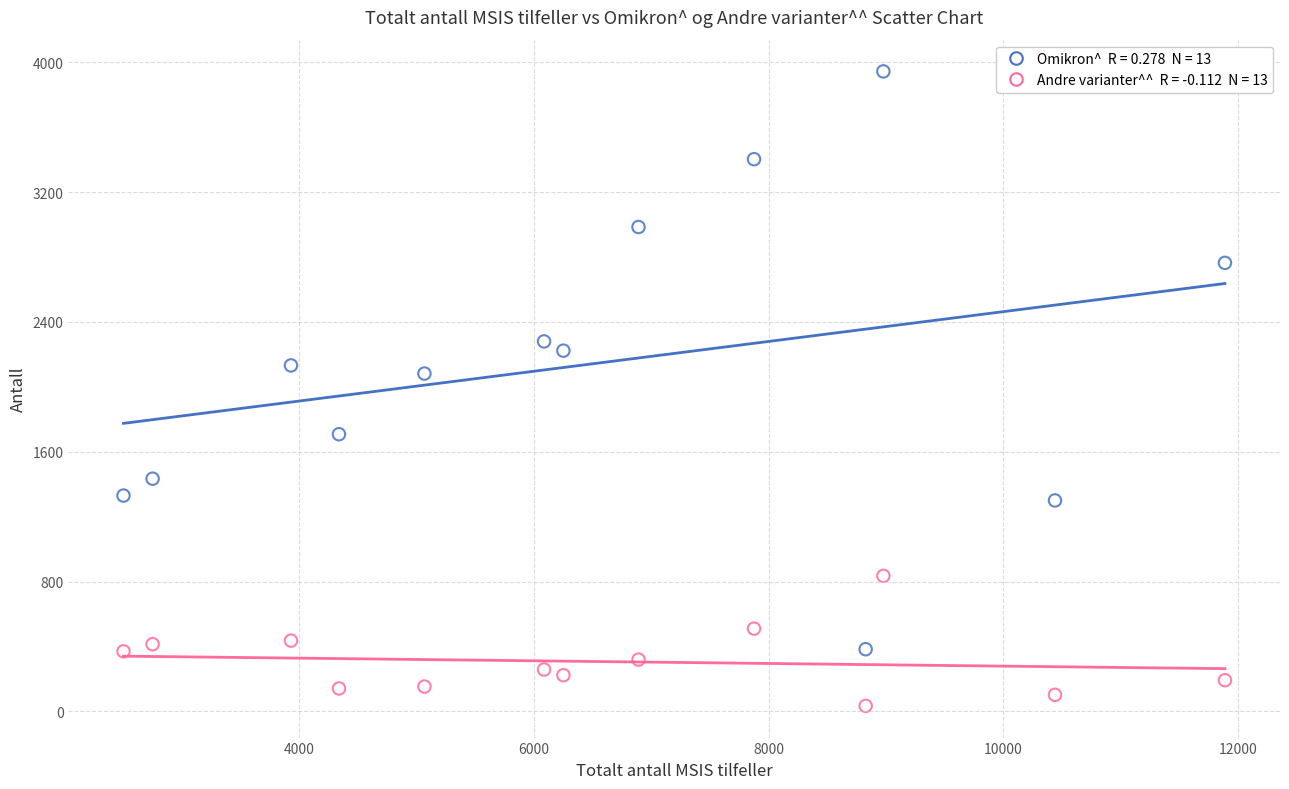

Across all series, what Y value is closest to 1989?

2082